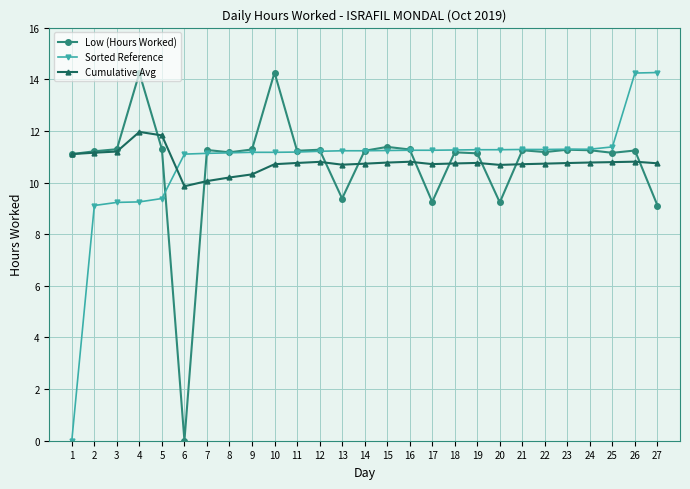

At 27, list the series in order from largest to smallest.

Sorted Reference, Cumulative Avg, Low (Hours Worked)